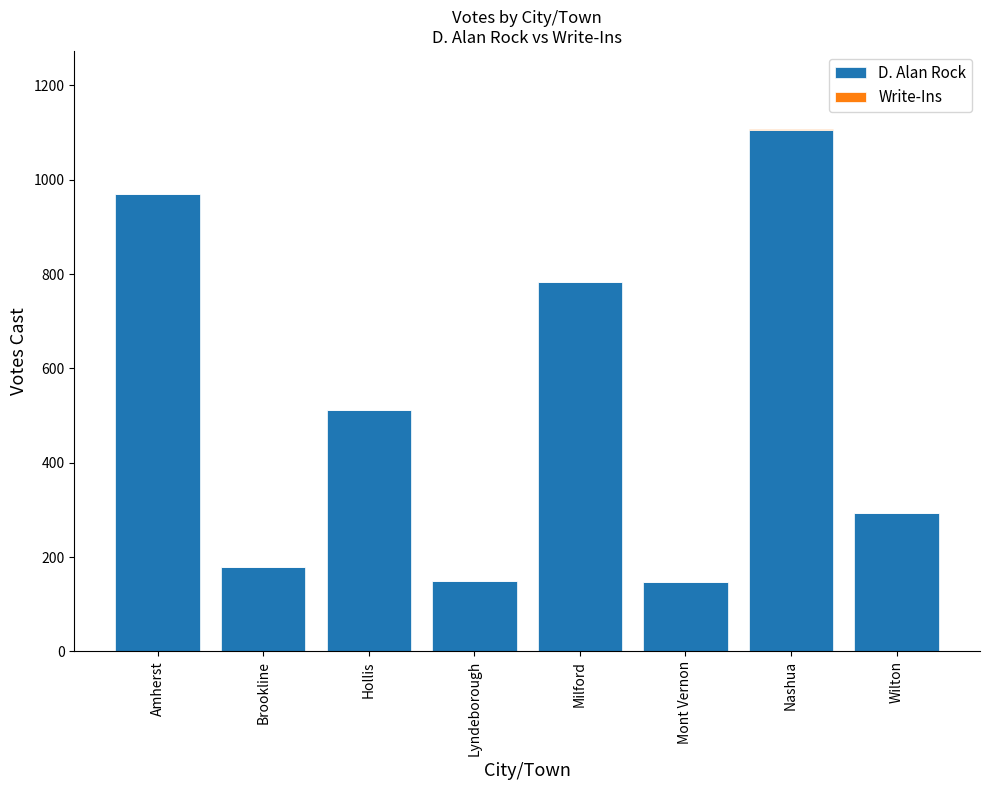

Where is D. Alan Rock nearest to the value 626?

Hollis